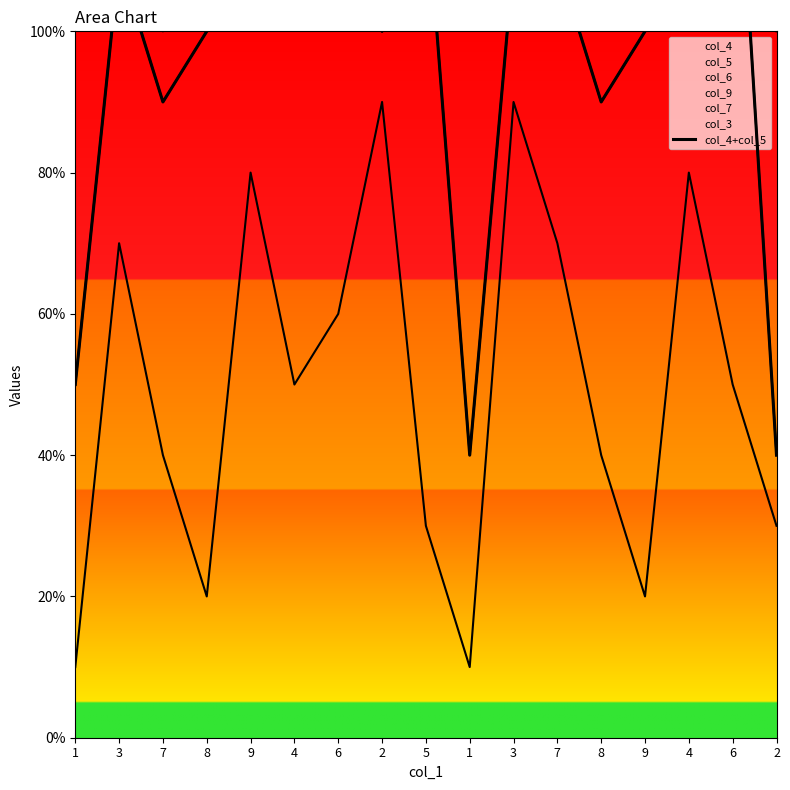

List the labels in order of value, smallest first.

1, 2, 1, 7, 8, 8, 2, 9, 3, 3, 7, 5, 9, 4, 6, 4, 6